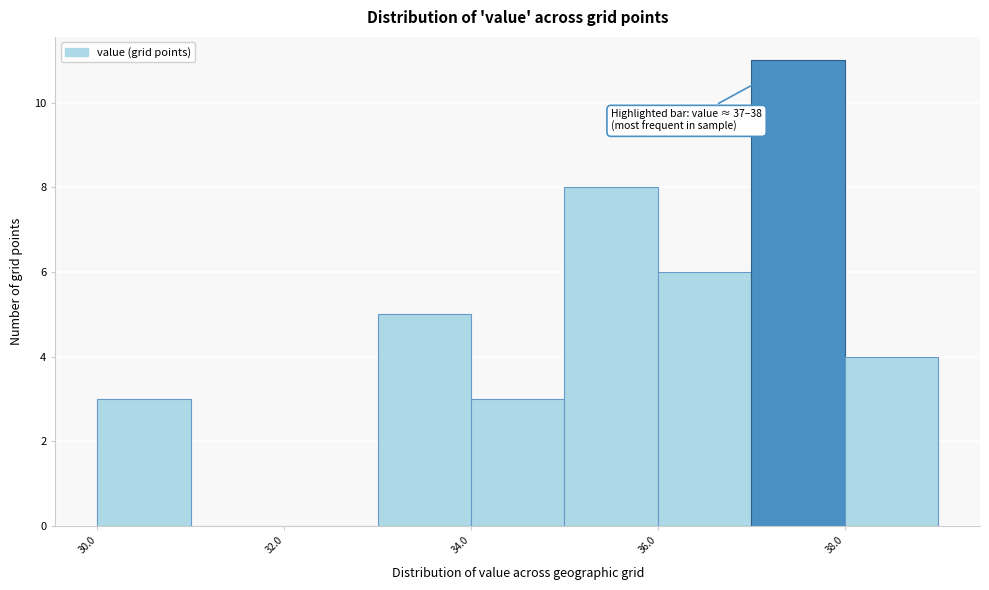

Over which range of the x-axis is the bar tallest?

37 to 38